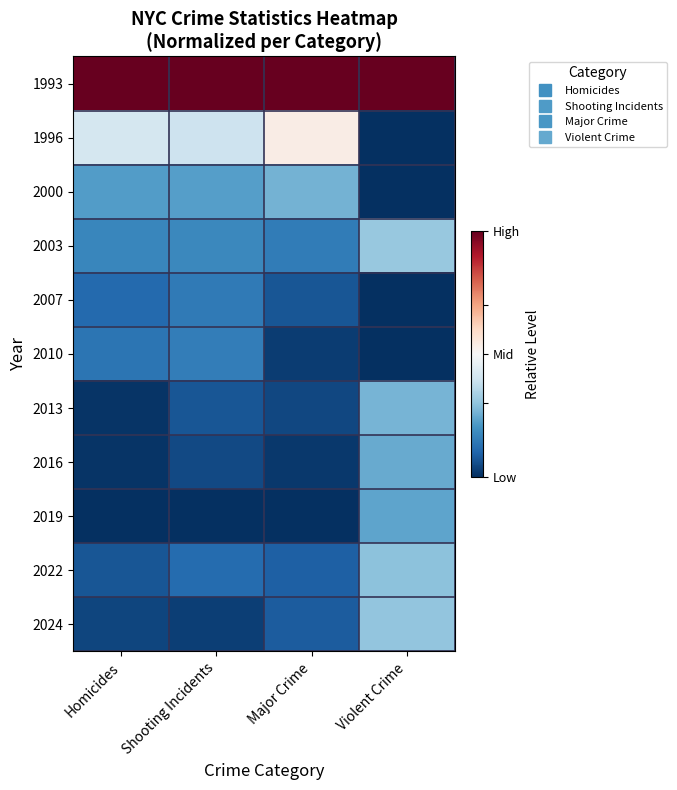

What is the smallest value displayed?

-0.2